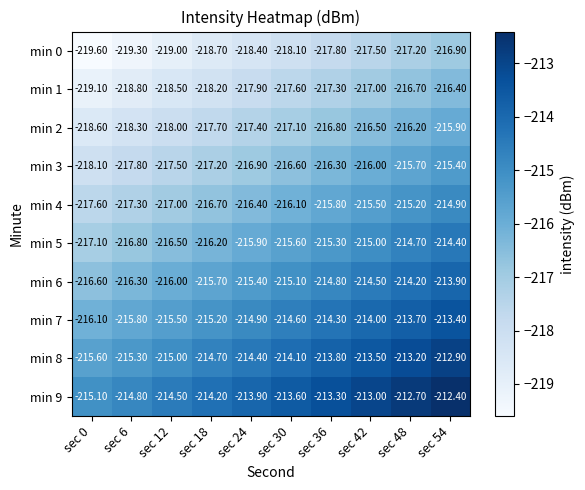

Rank the categories by min 8 value from highest to lowest.

sec 54, sec 48, sec 42, sec 36, sec 30, sec 24, sec 18, sec 12, sec 6, sec 0